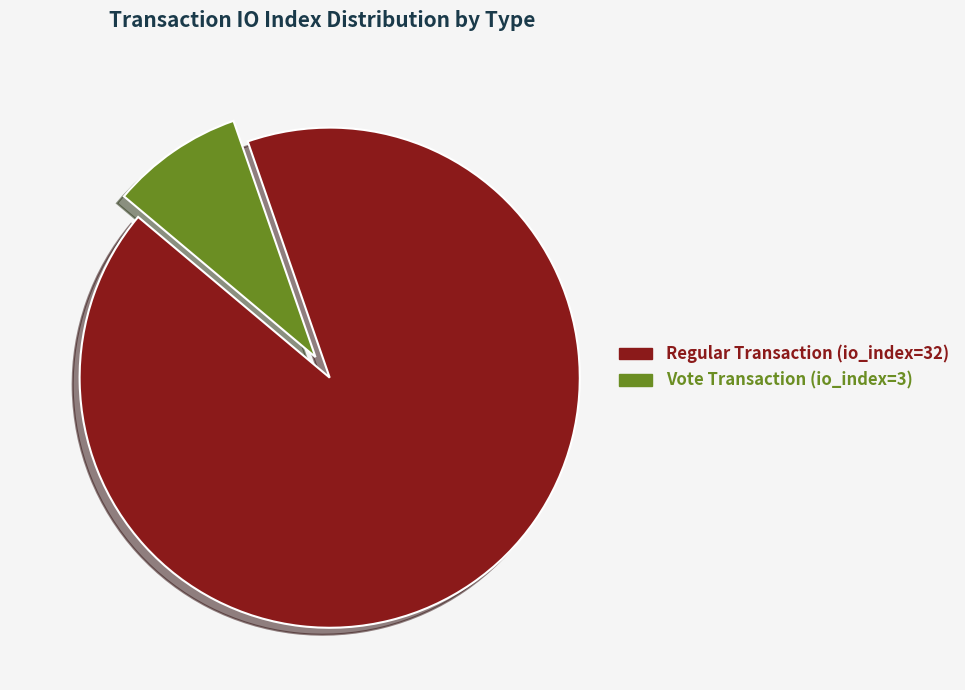

To the nearest percent, what is the average slice percentage?

50%